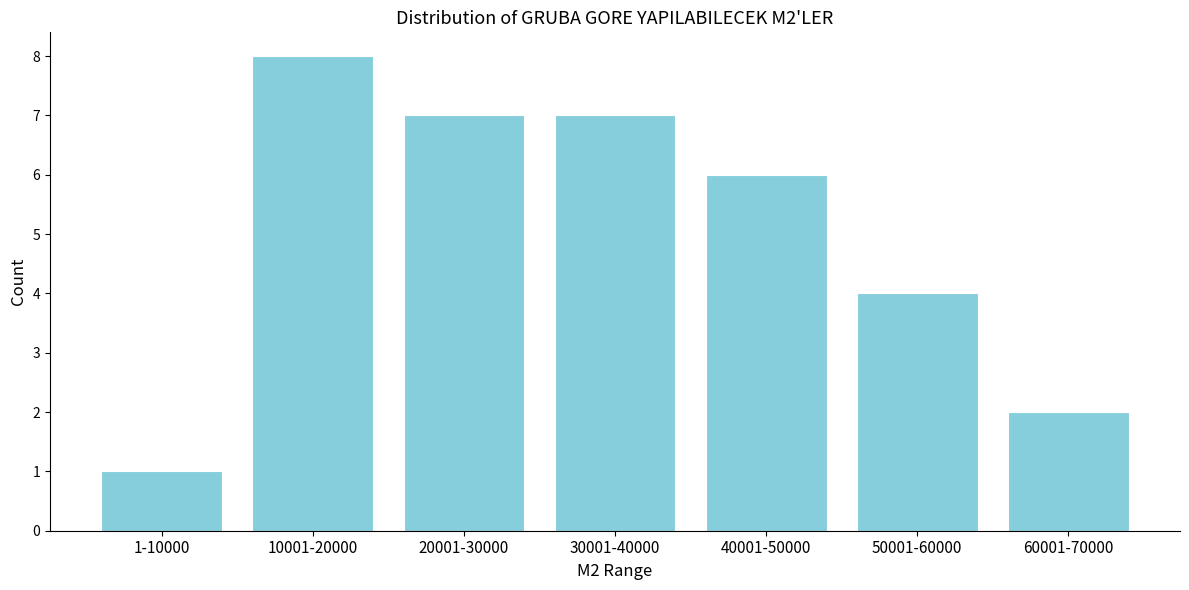

Reading left to right, extract all data points from this chart.

1	8	7	7	6	4	2